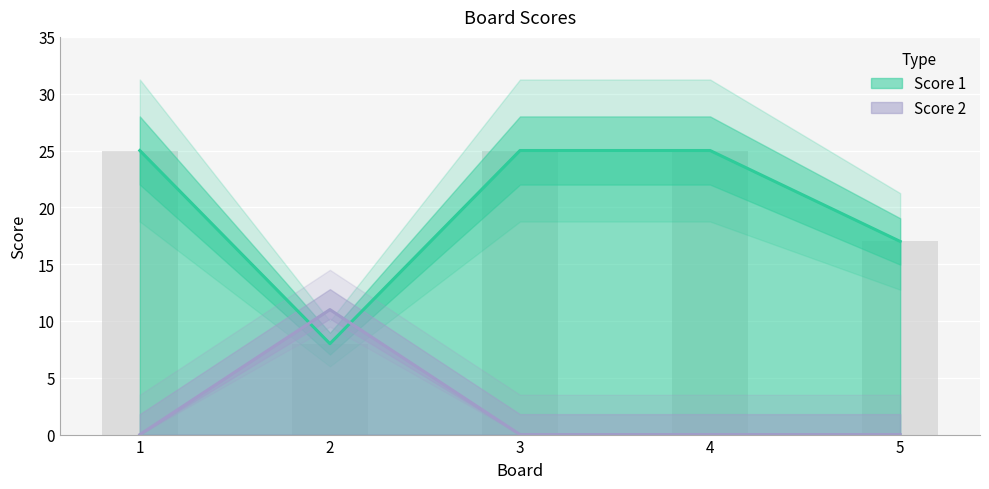

Reading left to right, what are all the values shown in this chart?

Score 1: 1=25	2=8	3=25	4=25	5=17
Score 2: 1=0	2=11	3=0	4=0	5=0